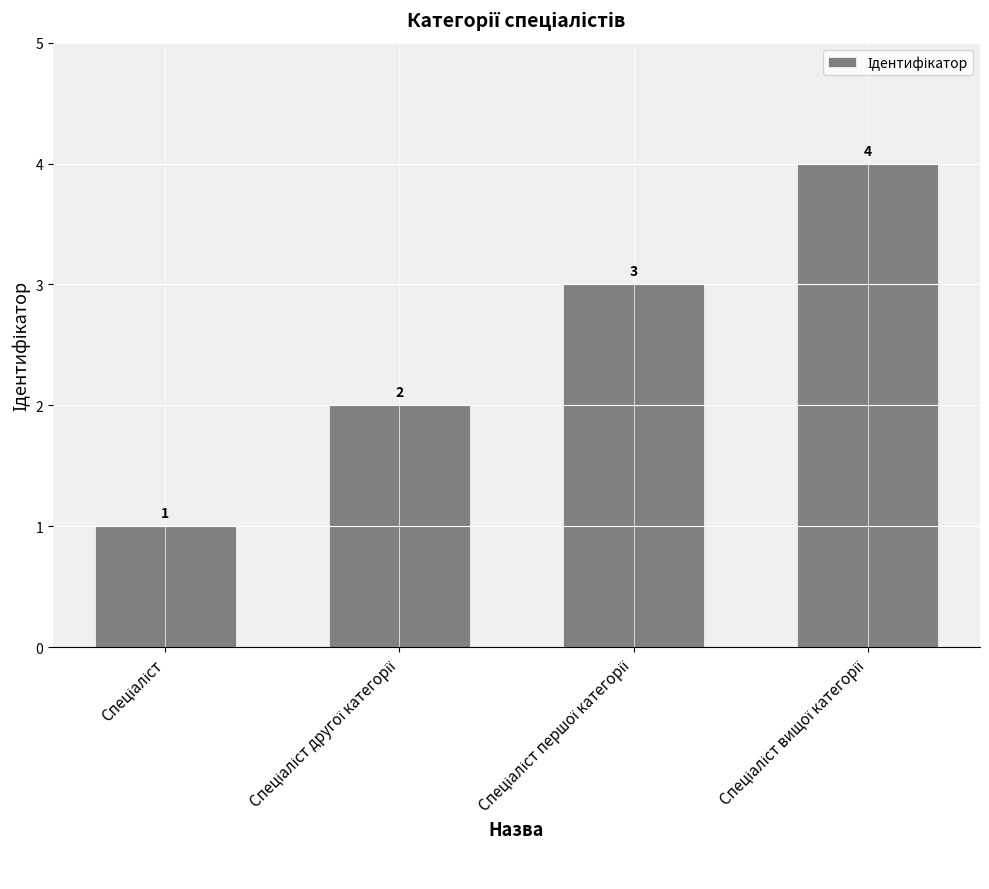

Reading left to right, transcribe all the data shown in this chart.

1	2	3	4